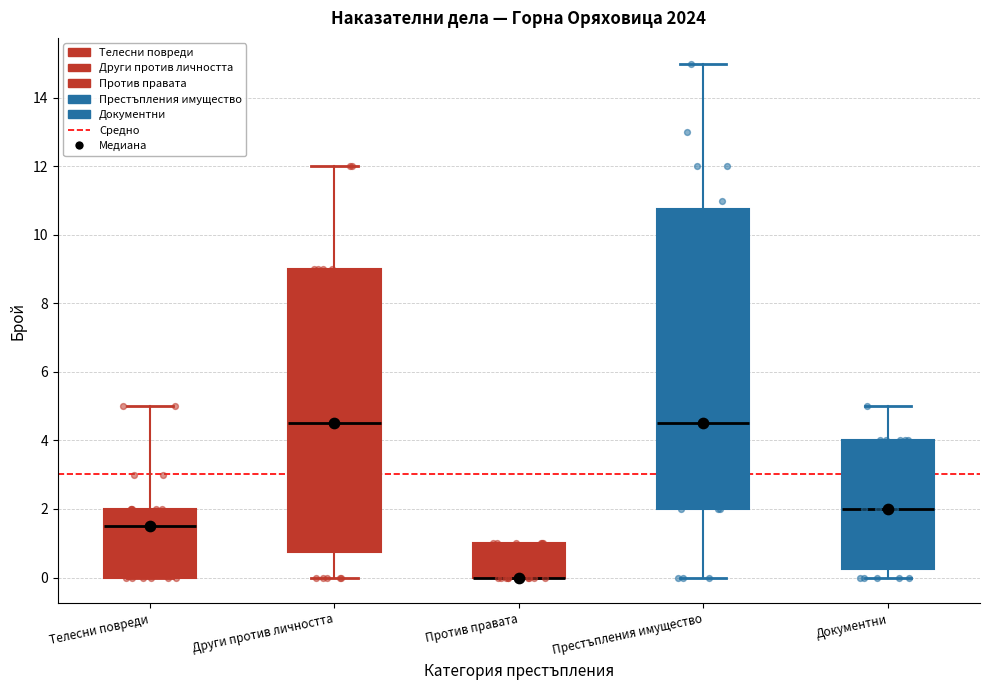

Where is the upper edge of the box for Престъпления имущество on the y-axis? The values are not printed on the chart, so give them approximately, as read against the axis.

10.8